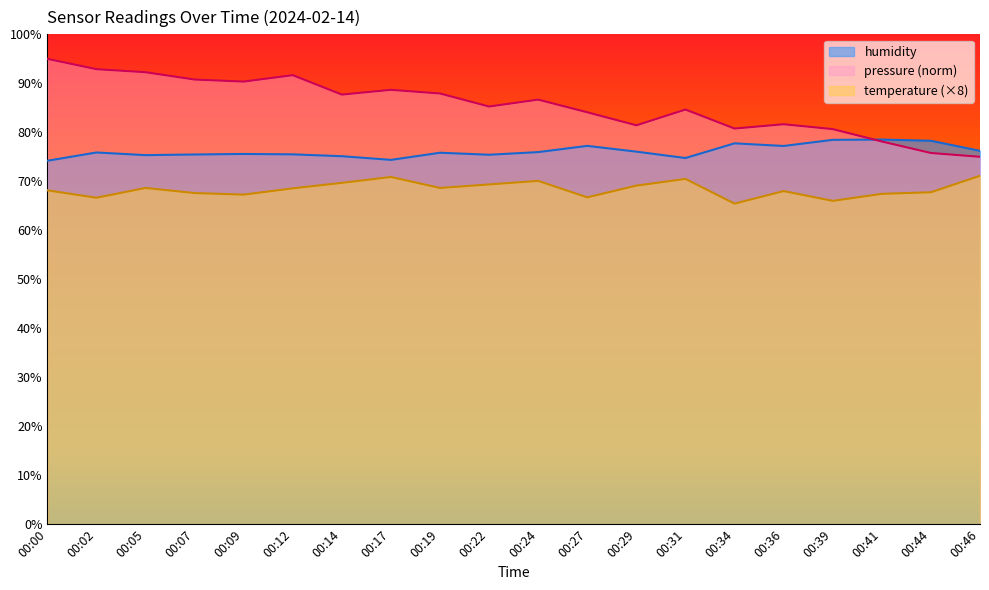

At which label does temperature reach its minimum?

00:34